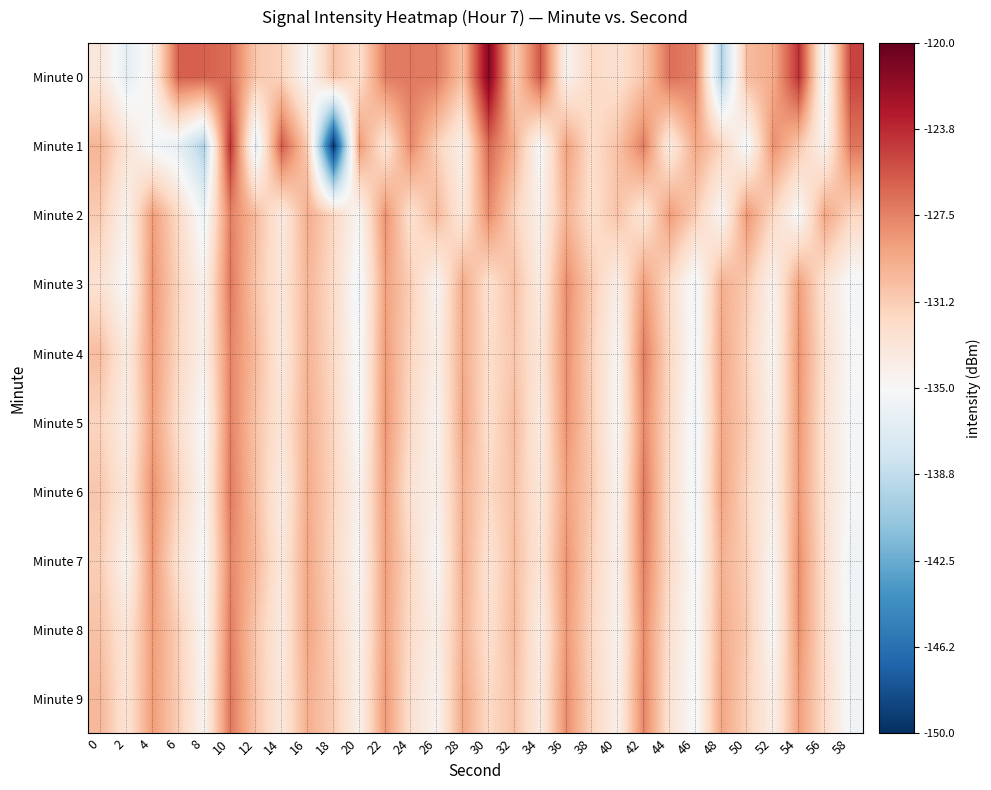

What is the total value across all series at 22?

-1289.4